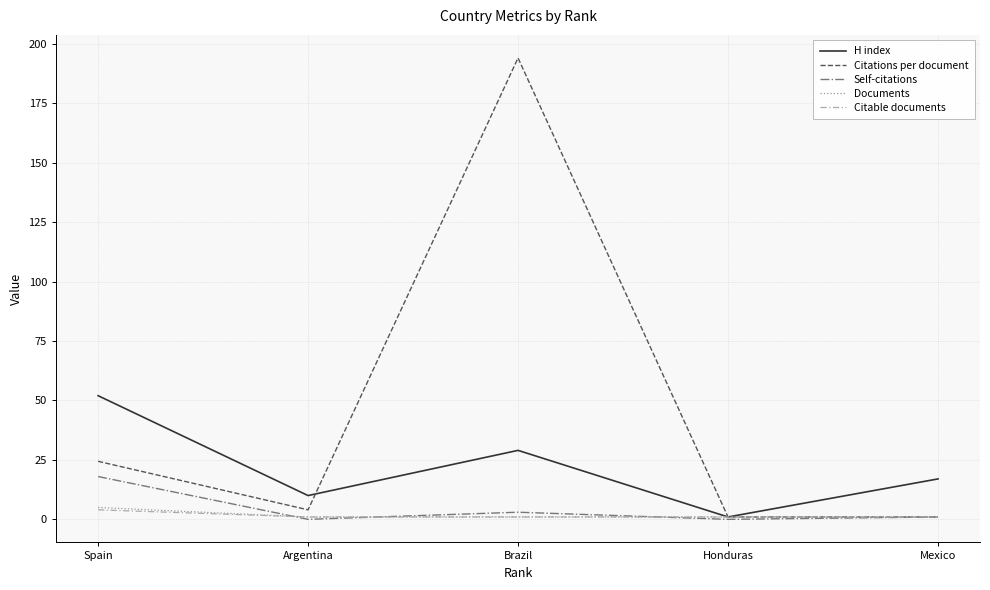

The value of Documents at Brazil is 1.0. True or false?

True